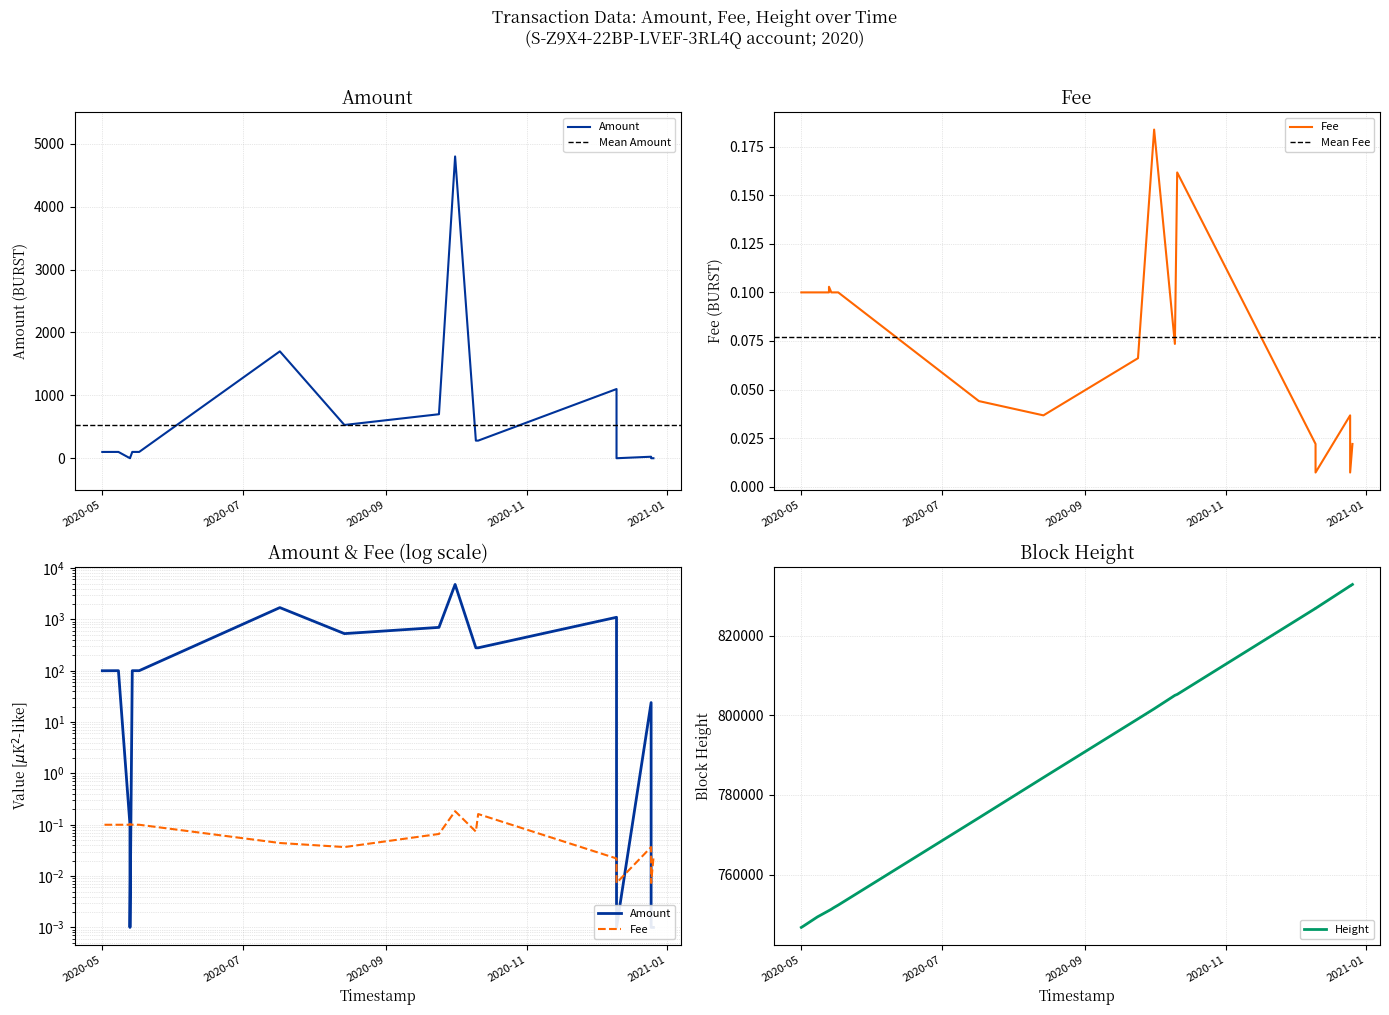

Where is Fee nearest to the value 0?

2020-12-25